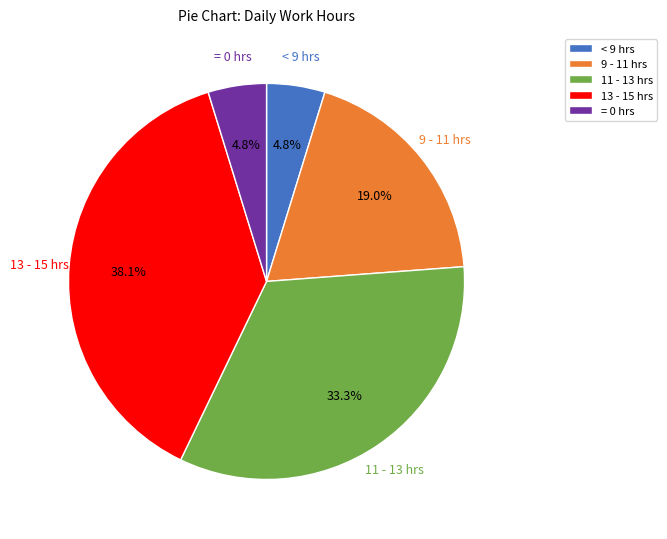

What is the largest slice in the pie chart?

13 - 15 hrs